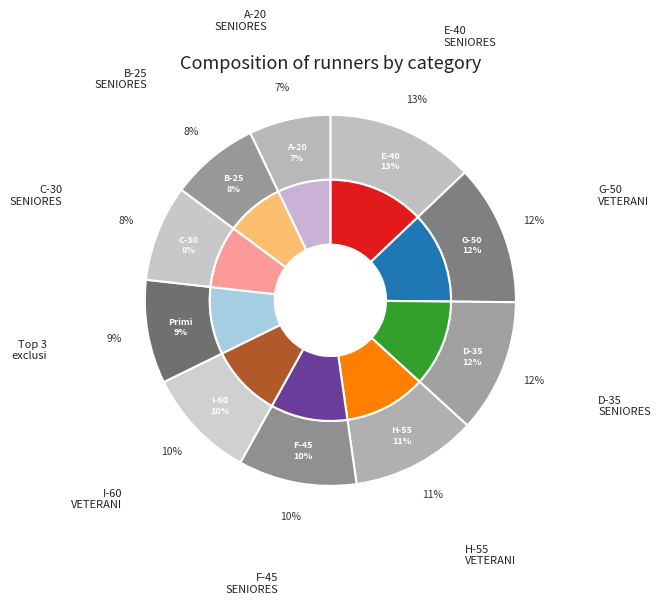

What is the largest slice in the pie chart?

E-40 SENIORES MASCH.